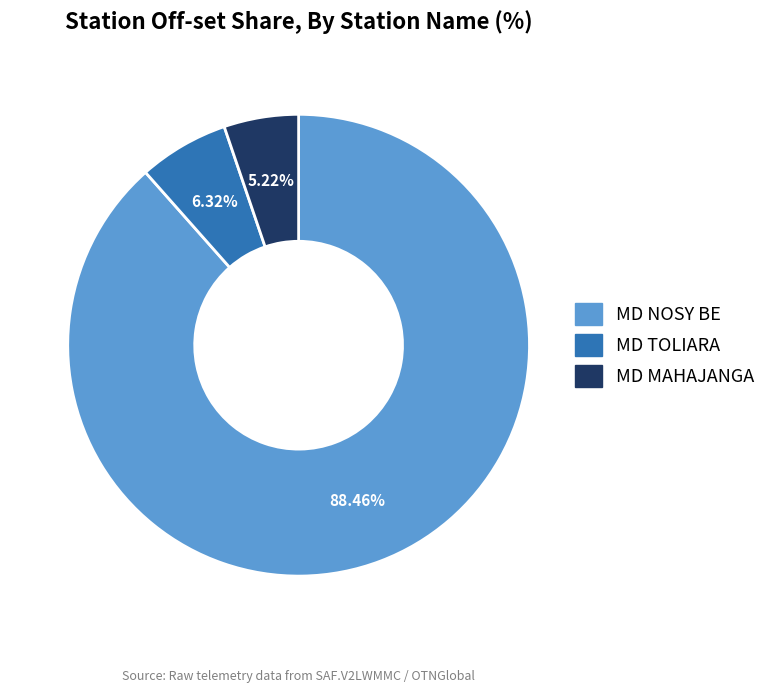

To the nearest percent, what is the average slice percentage?

33%